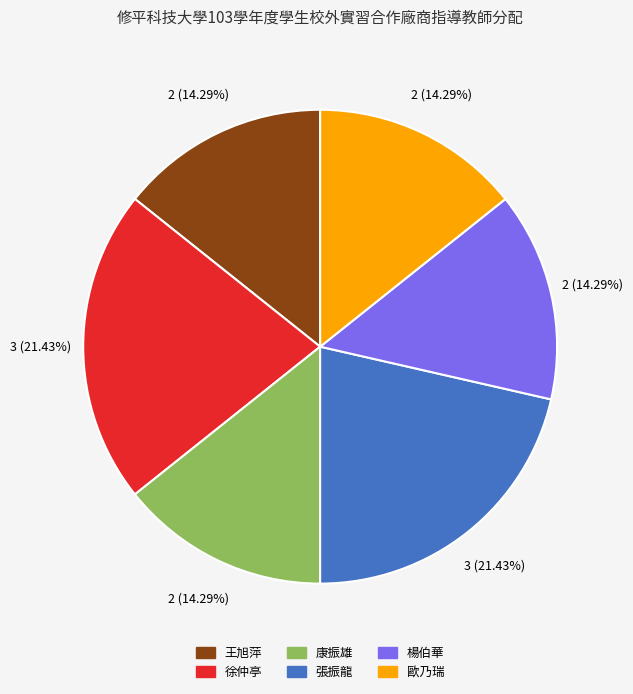

Is it true that 王旭萍 is 8% of the pie?

False